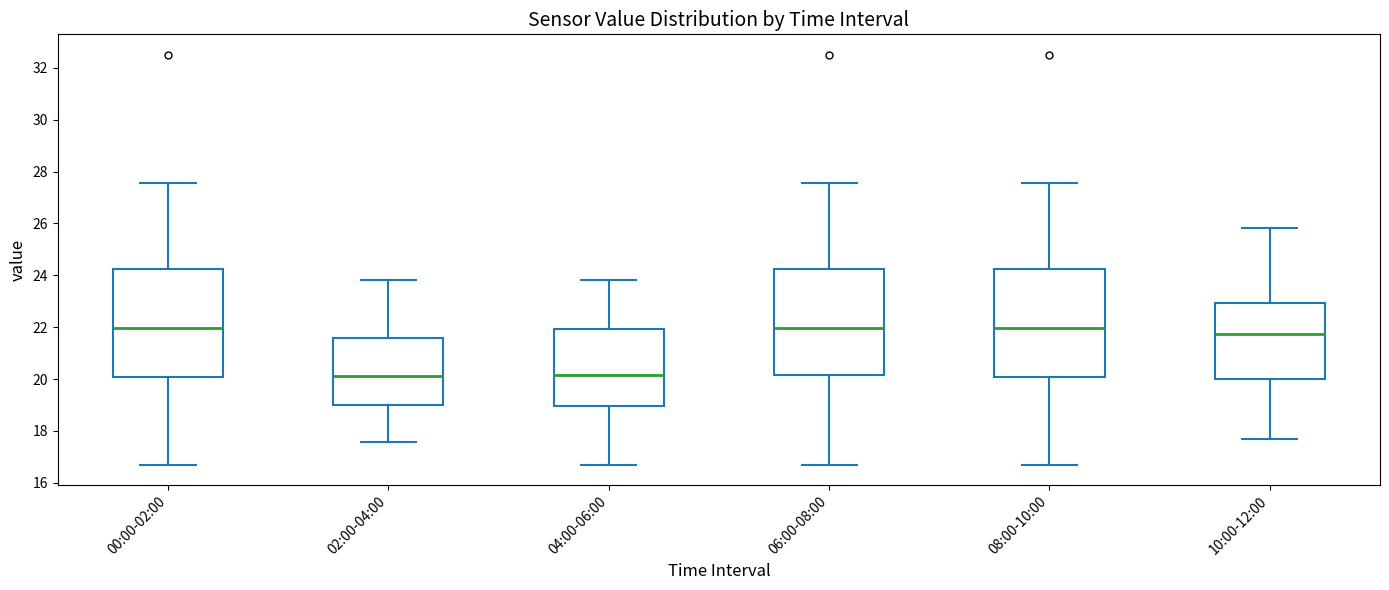

Reading left to right, transcribe this box plot: for each box, give where its median line is, the range the box spans, and where its two whiskers end, as read against the y-axis. The values are not printed on the chart, so give them approximately, as read against the axis.

00:00-02:00: median 22.0, box 20.0 to 24.2, whiskers 16.8 to 27.6
02:00-04:00: median 20.2, box 19.0 to 21.6, whiskers 17.6 to 23.8
04:00-06:00: median 20.2, box 19.0 to 22.0, whiskers 16.8 to 23.8
06:00-08:00: median 22.0, box 20.2 to 24.2, whiskers 16.8 to 27.6
08:00-10:00: median 22.0, box 20.0 to 24.2, whiskers 16.8 to 27.6
10:00-12:00: median 21.8, box 20.0 to 23.0, whiskers 17.6 to 25.8